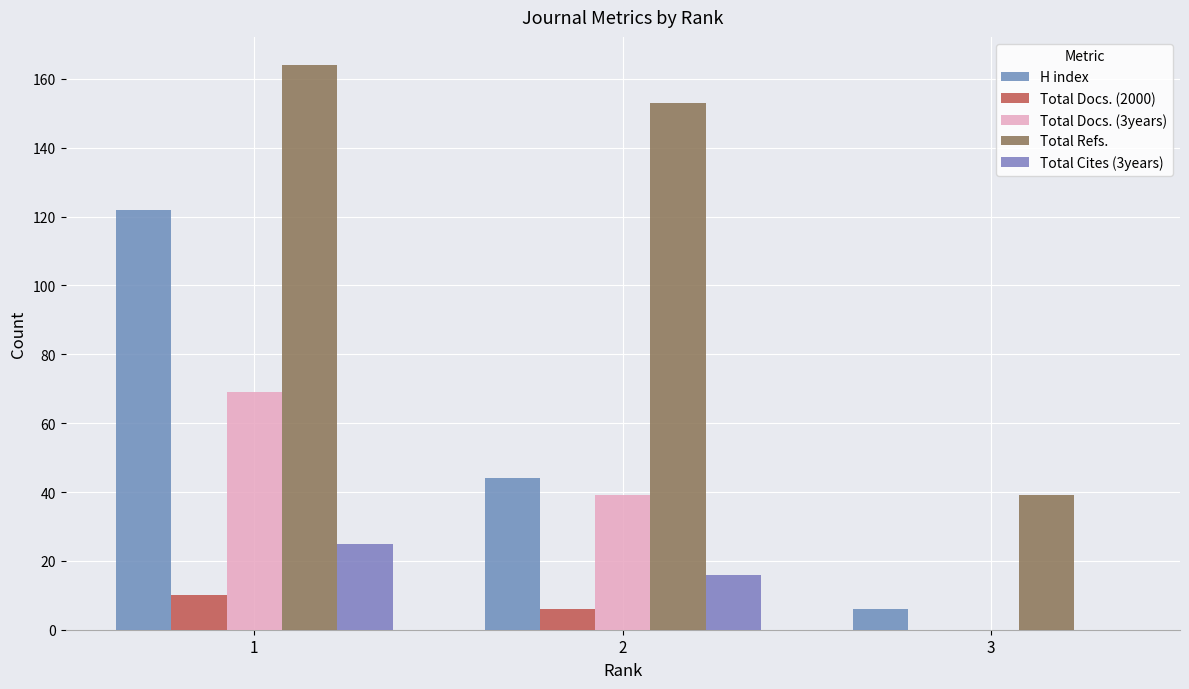

Rank the series at 1 from lowest to highest value.

Total Docs. (2000), Total Cites (3years), Total Docs. (3years), H index, Total Refs.